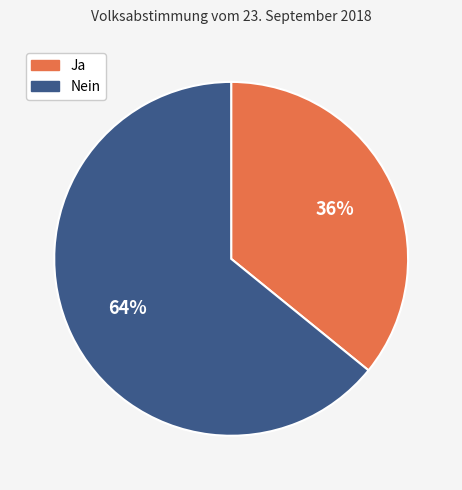

Count the number of slices in the pie.

2